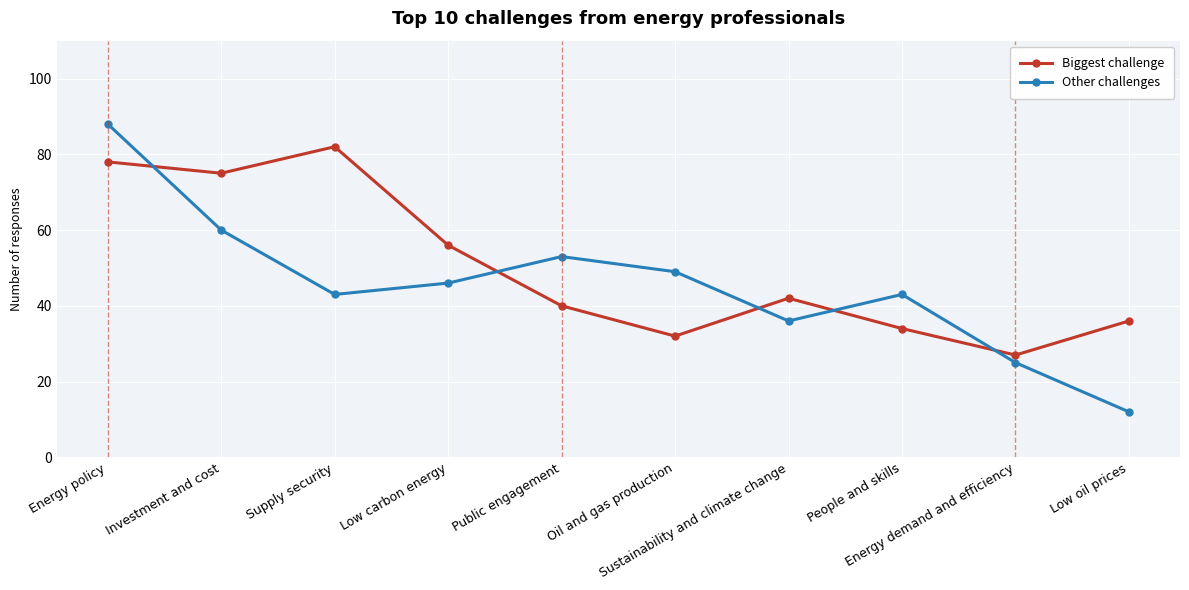

The Biggest challenge series shows 42 at Sustainability and climate change. True or false?

True